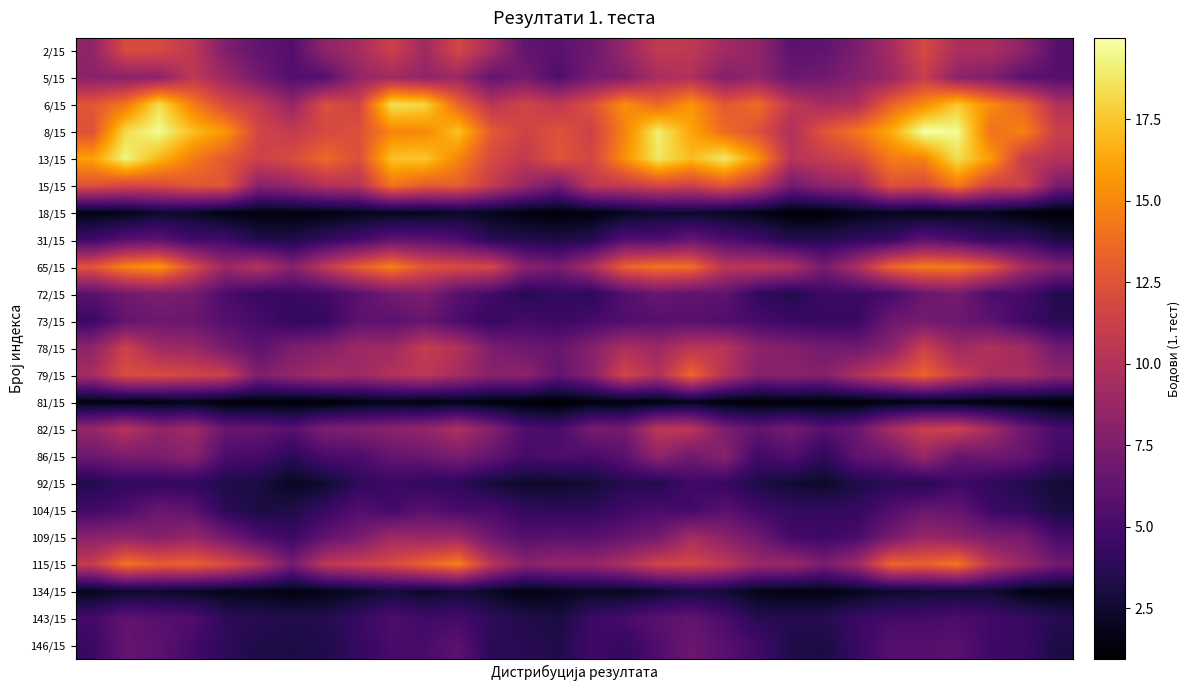

At which category is the sum across all series the highest?

25